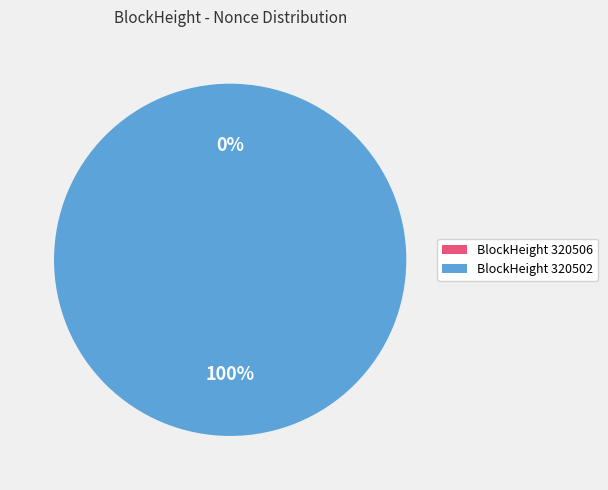

True or false: 320502 accounts for 100% of the total.

True